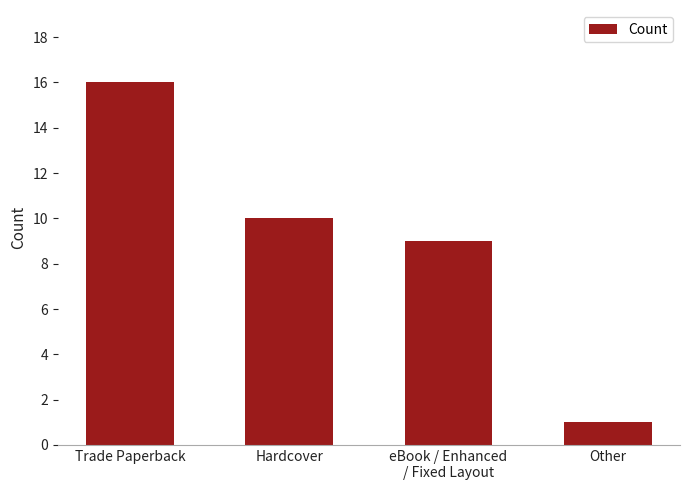

What is the change in value from eBook / Enhanced
/ Fixed Layout to Other?

-8